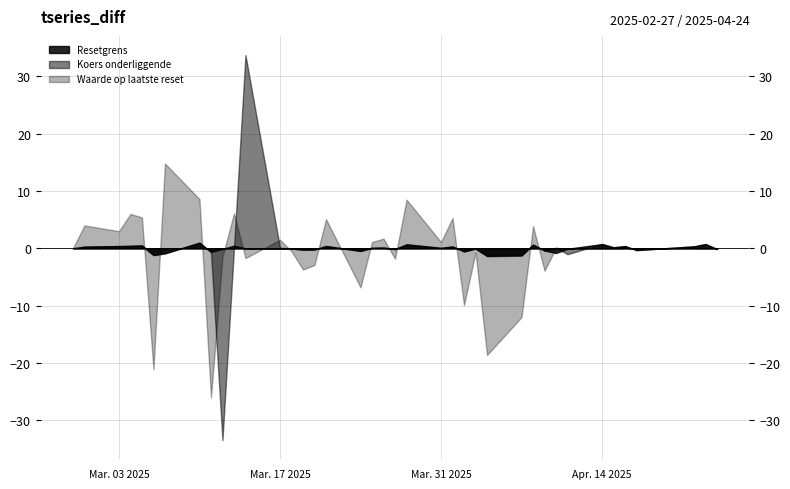

What is the greatest value displayed?

33.7